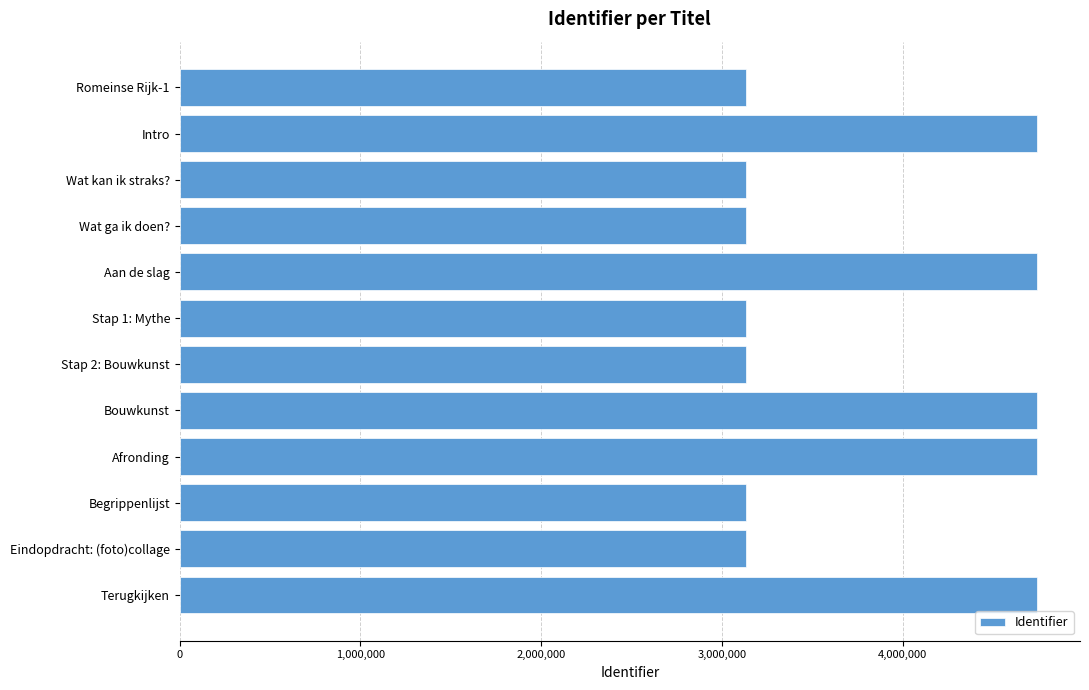

What is the sum of all values?

45662115